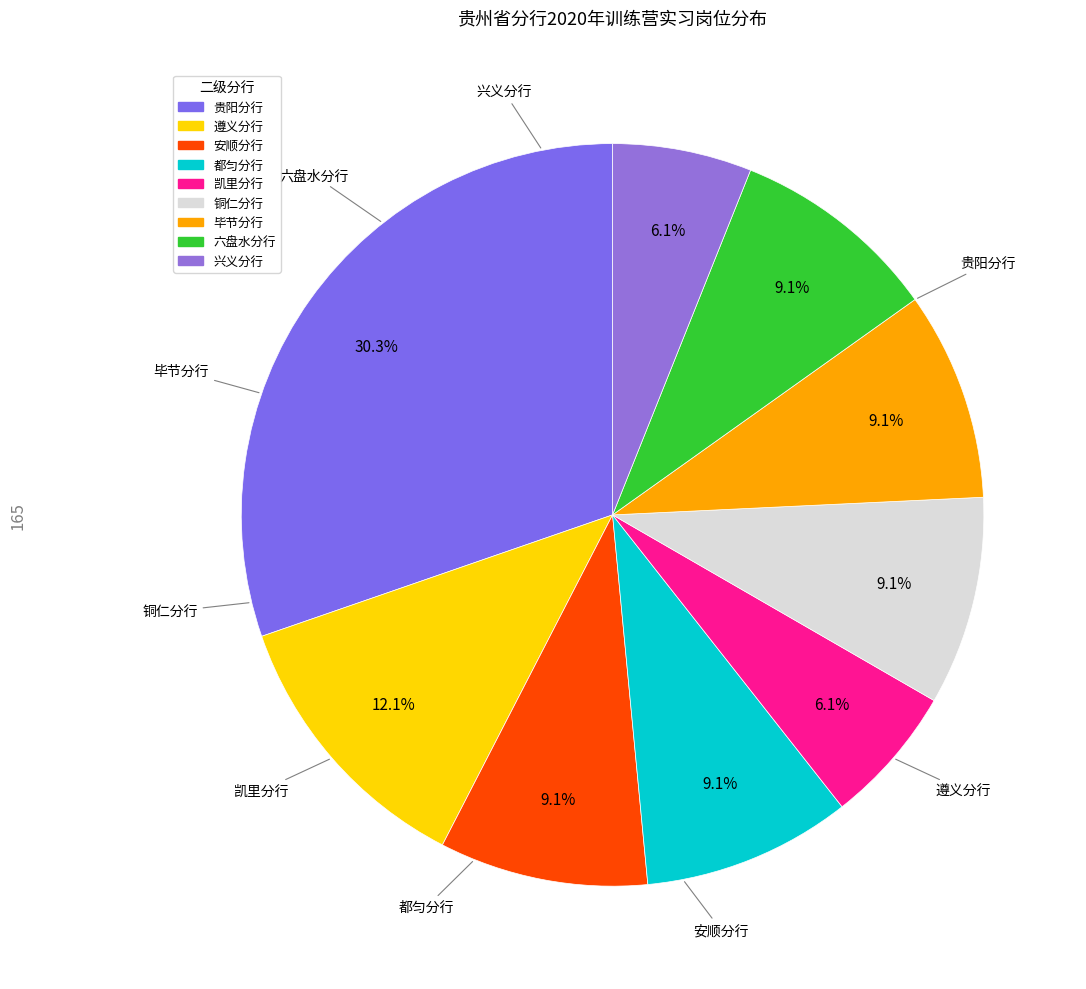

To the nearest percent, what percentage of the pie is 铜仁分行?

9%